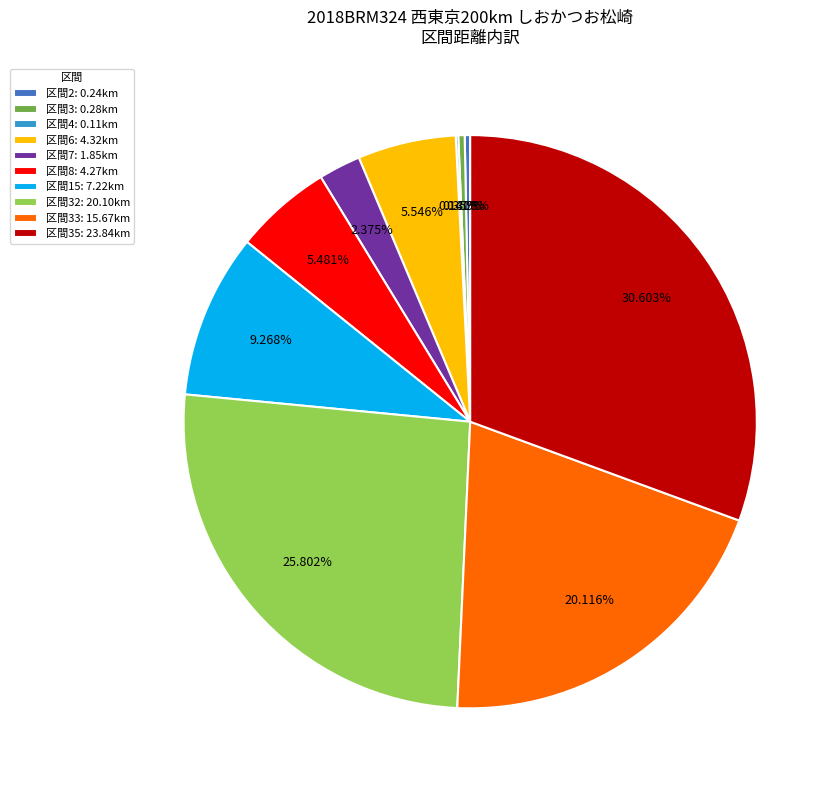

What is the largest slice in the pie chart?

区間35: 23.84km